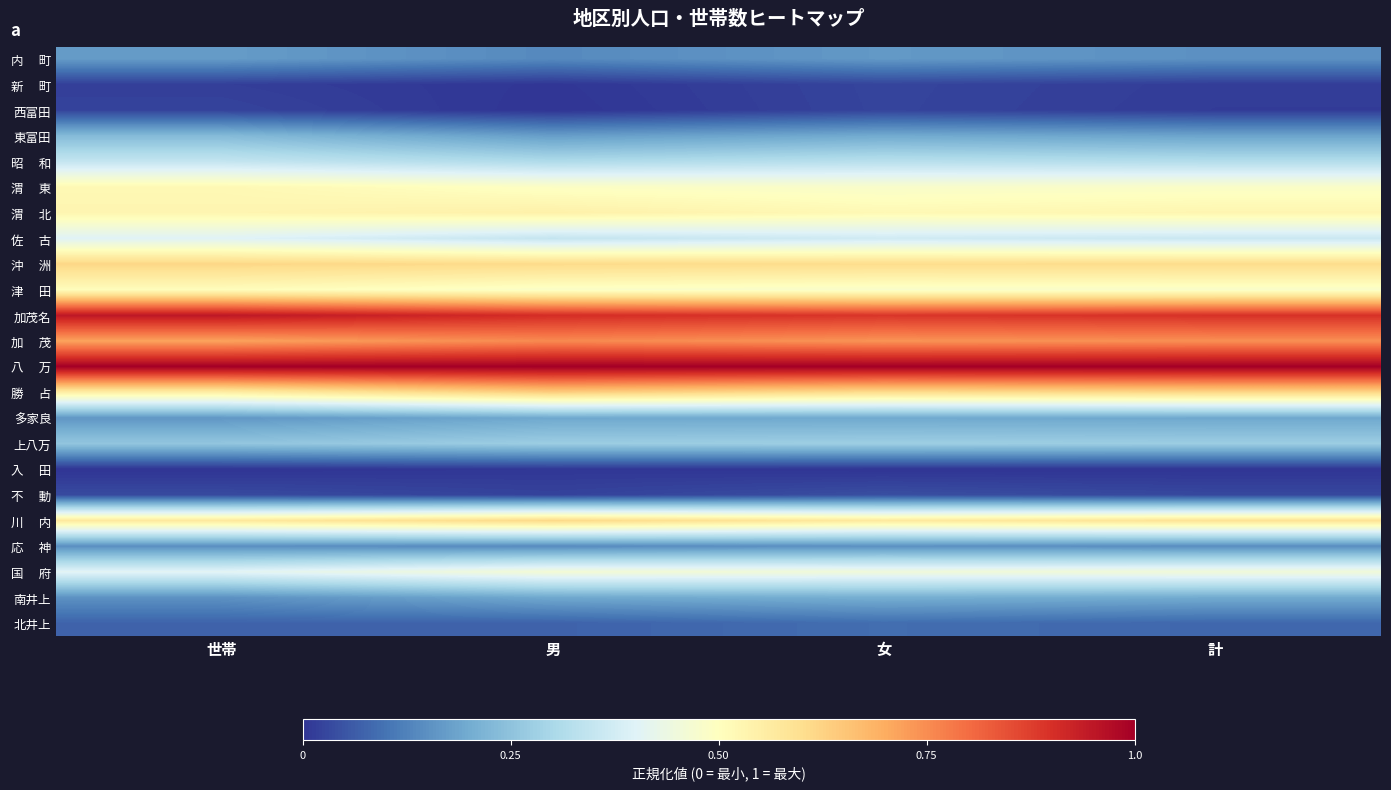

What is the spread (max minus min) of values at 世帯?

1.0